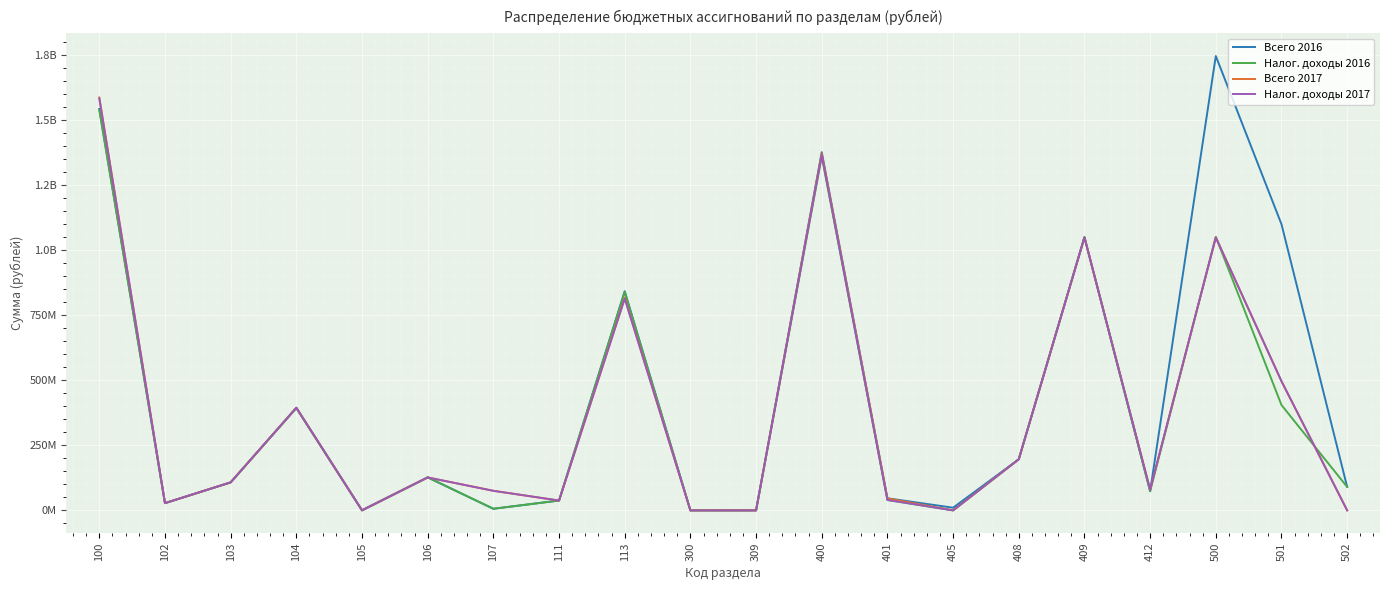

Which series ends up on top after the final intersection of Налог. доходы 2016 and Налог. доходы 2017?

Налог. доходы 2016